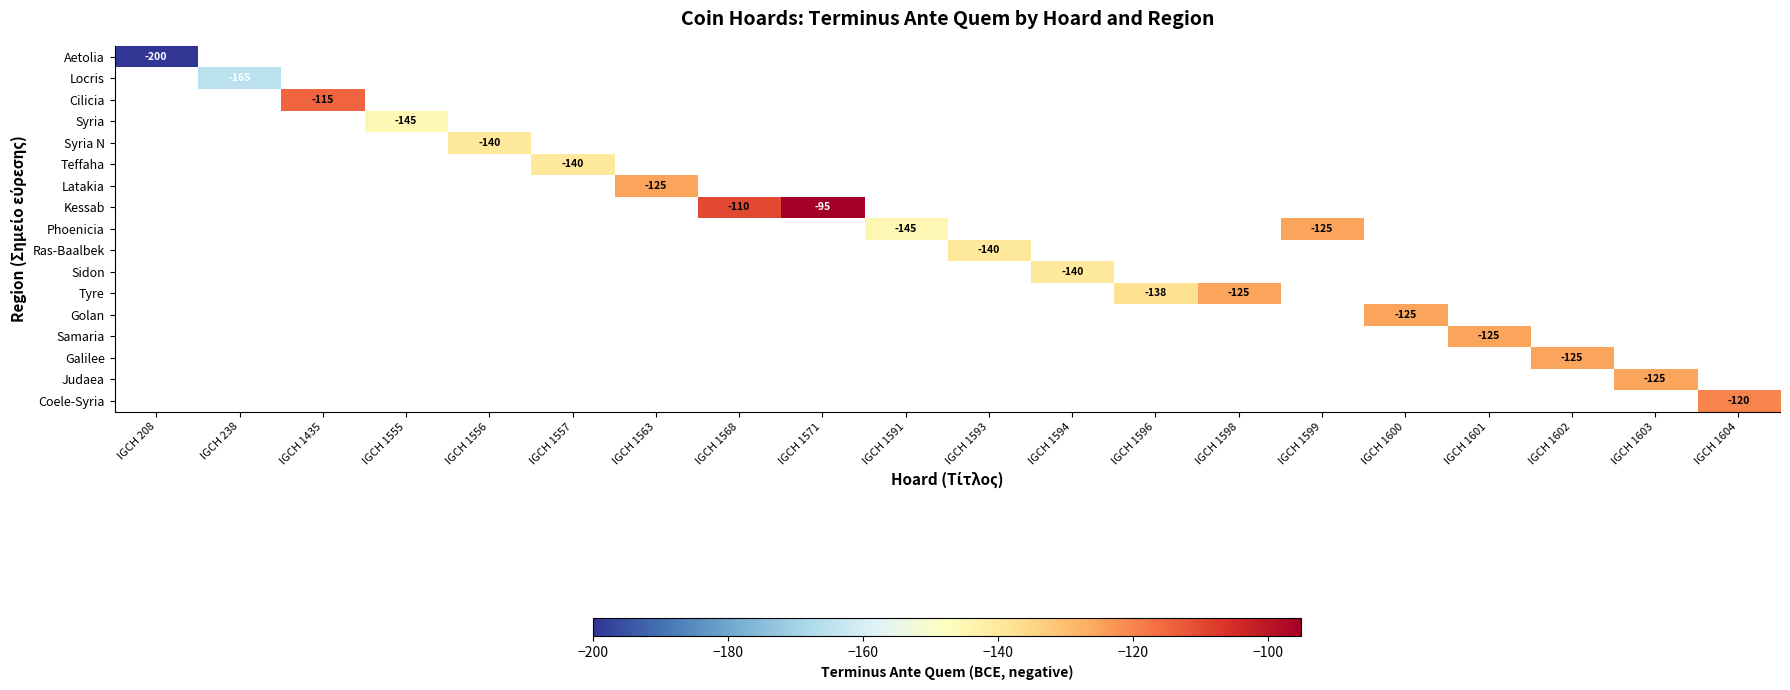

How many distinct data groups are displayed?

17